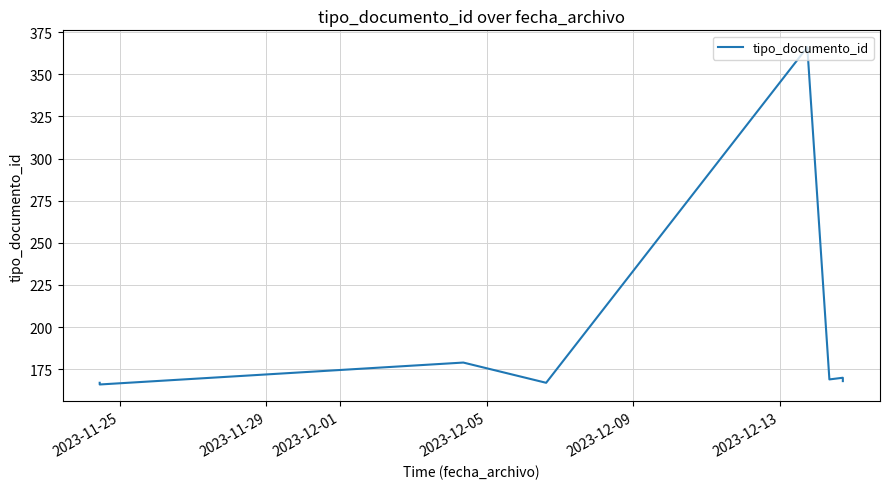

True or false: the data has more than 1 interior local peaks.

True